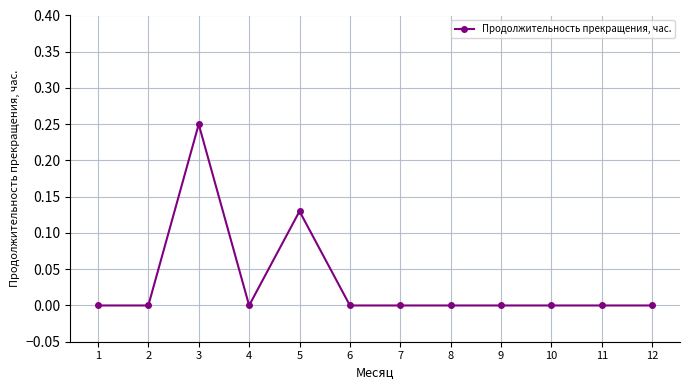

Which has a higher value, 5 or 4?

5